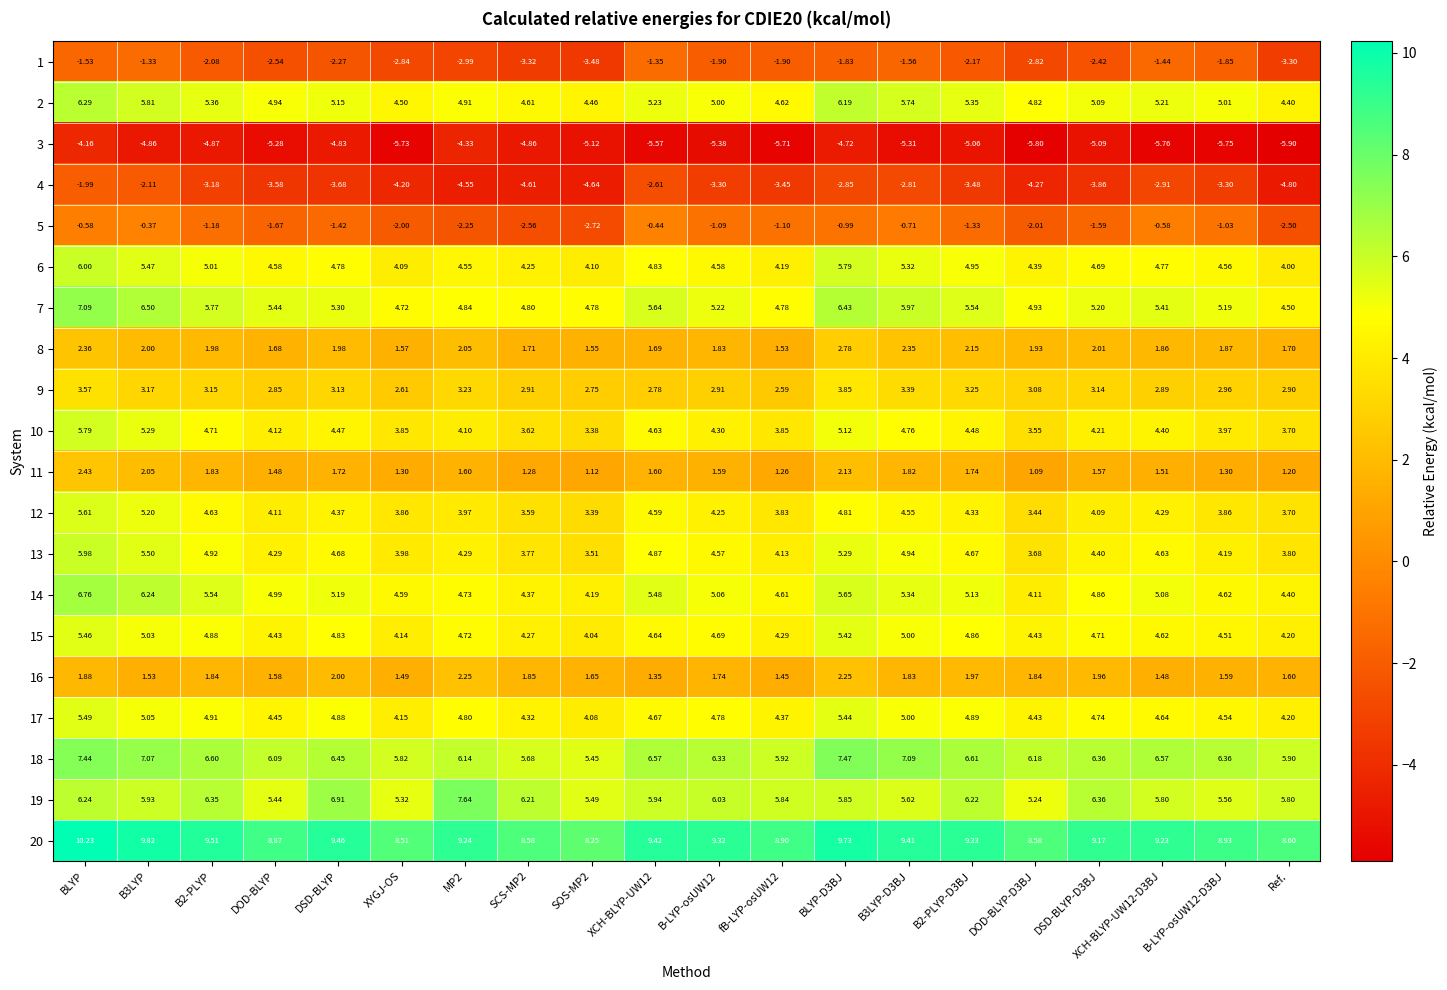

List the series in order of their peak value, lowest first.

3, 4, 1, 5, 16, 11, 8, 9, 15, 17, 12, 10, 13, 6, 2, 14, 7, 18, 19, 20